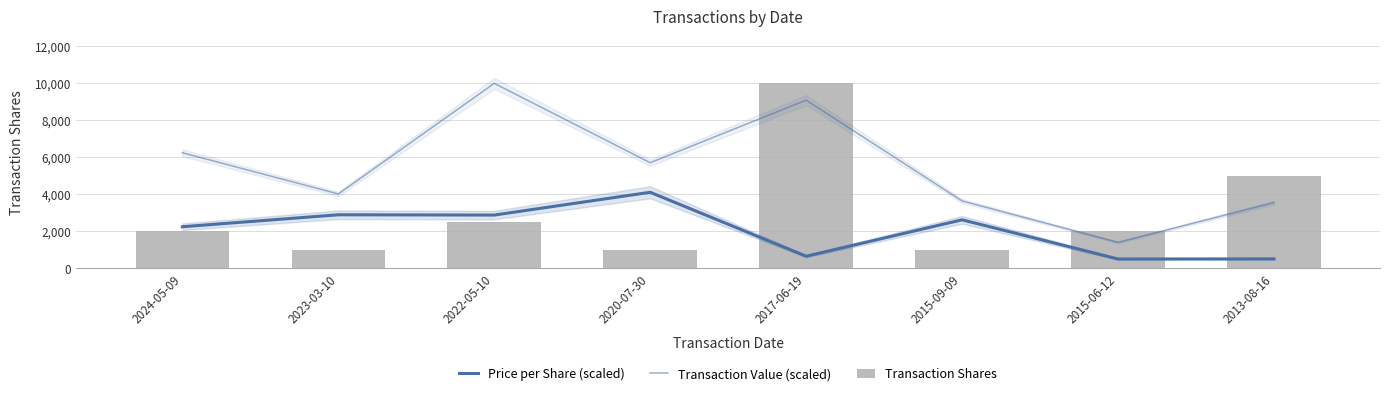

How many series are shown in this chart?

3